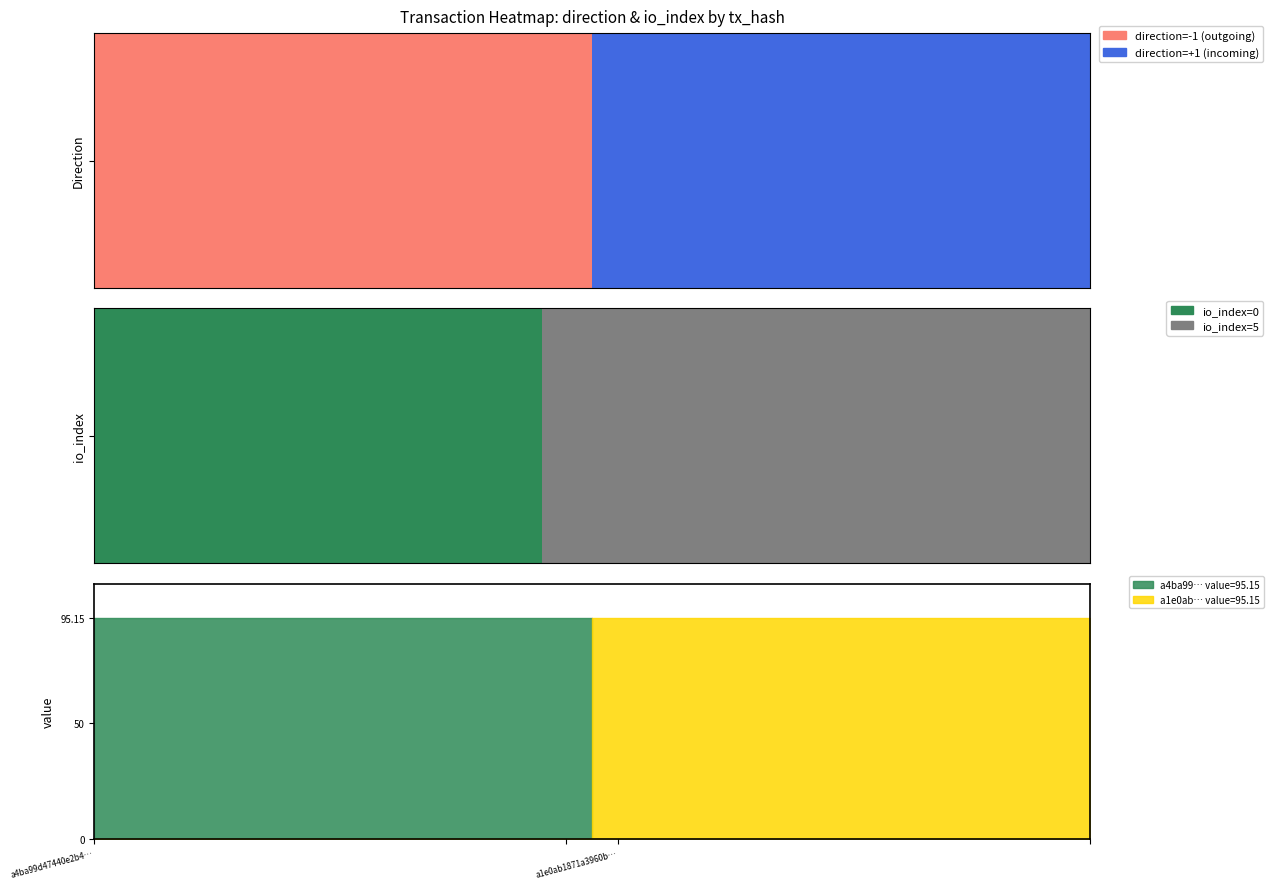

At which label does a4ba99d47440e2b4189ef02808ce4b0c5612988 reach its minimum?

direction